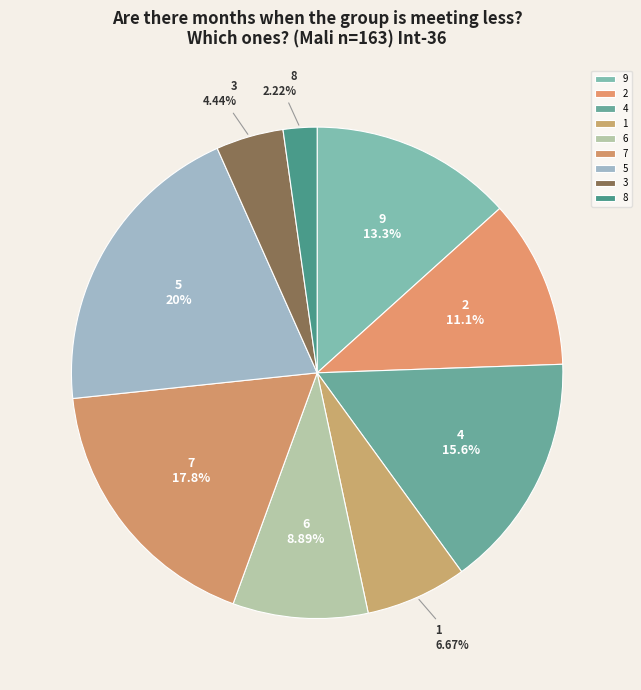

To the nearest percent, what portion does 7 represent?

18%